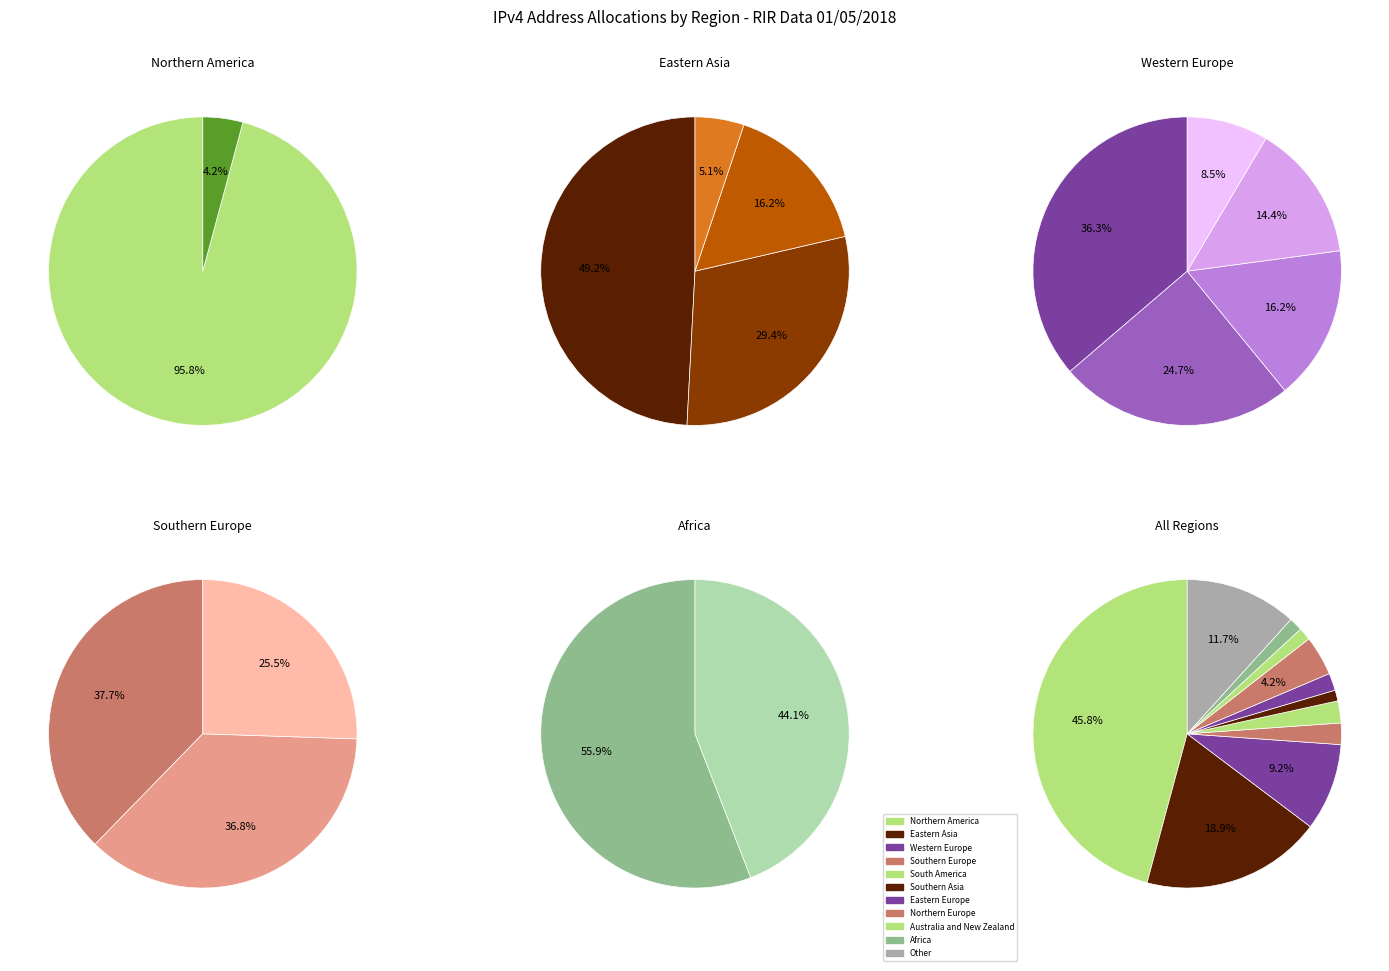

Is it true that South America is 7% of the pie?

False